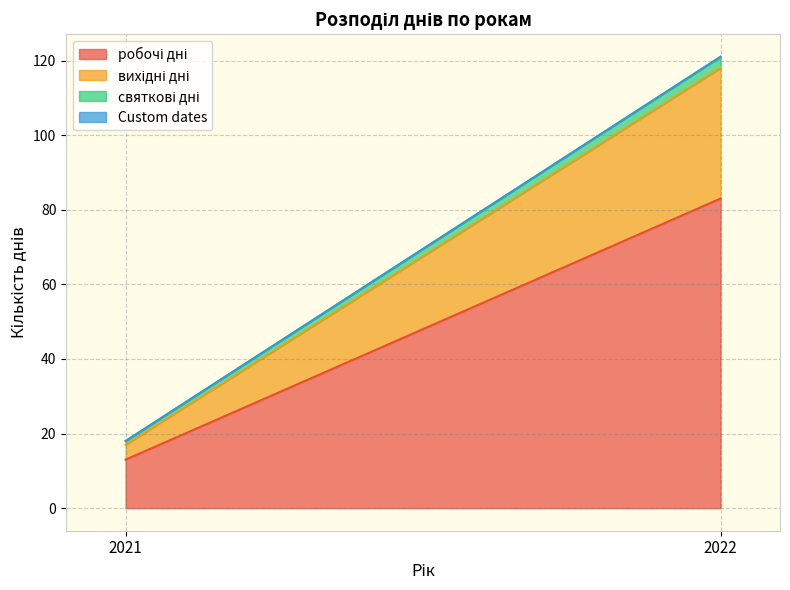

Between 2021 and 2022, which series saw the biggest shift?

робочі дні